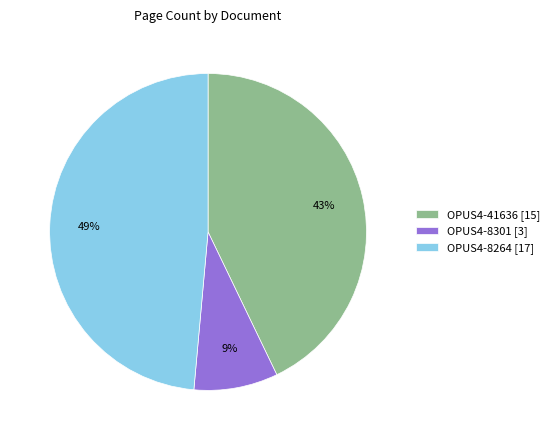

To the nearest percent, what is the combined percentage of OPUS4-41636 and OPUS4-8264?

91%